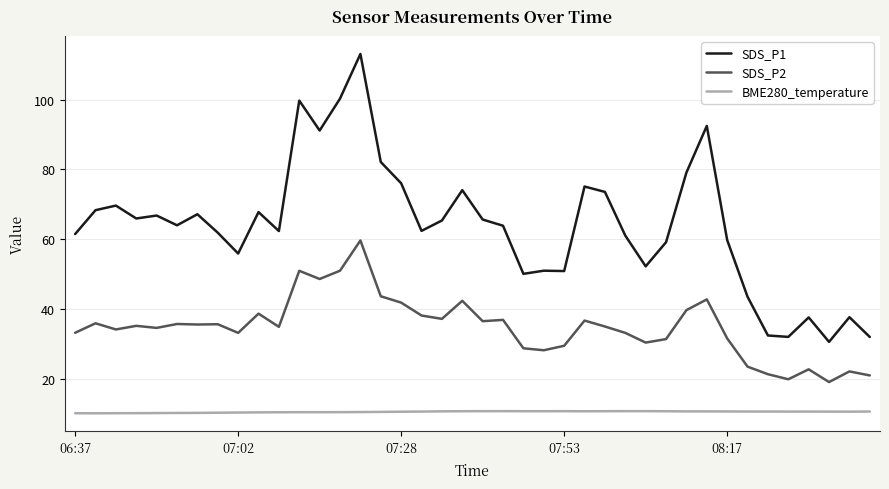

What is the difference between the maximum and minimum values in the SDS_P2 series?

40.6